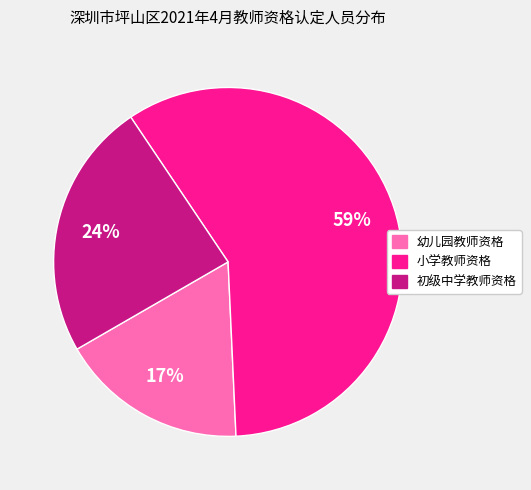

How many segments does this pie chart have?

3